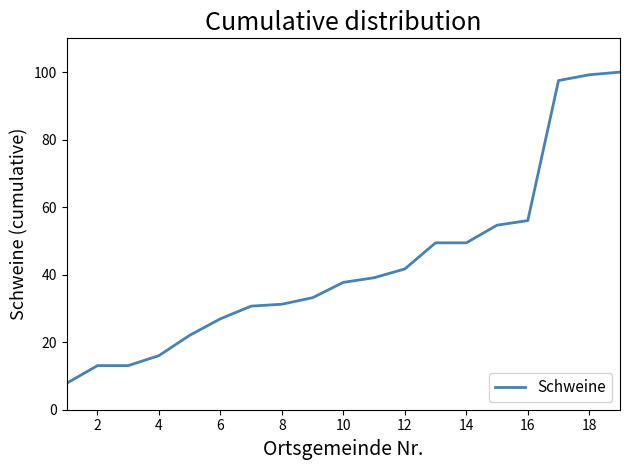

What is the minimum value shown in the chart?

7.8